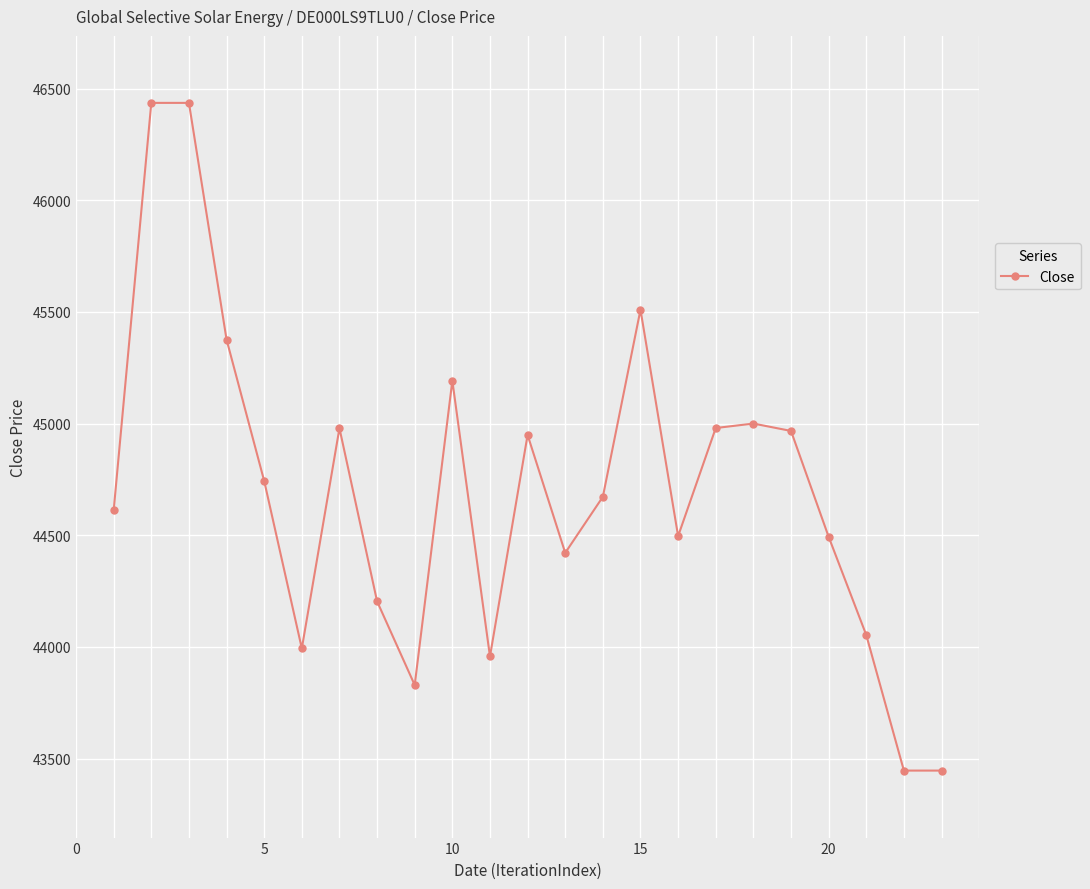

What is the average value?

44704